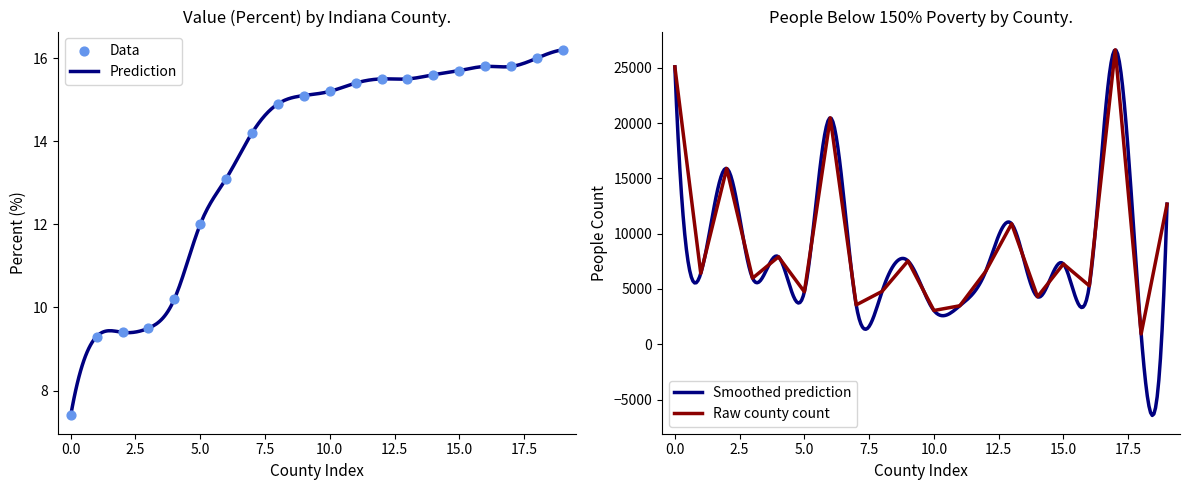

What is the lowest value of the Prediction series?

7.4